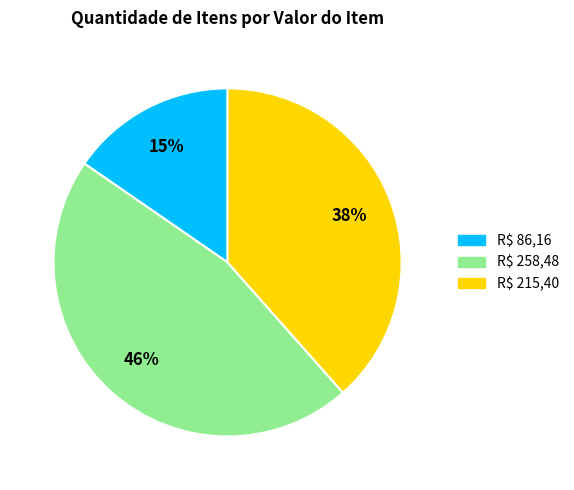

Is it true that R$ 258,48 is 46% of the pie?

True